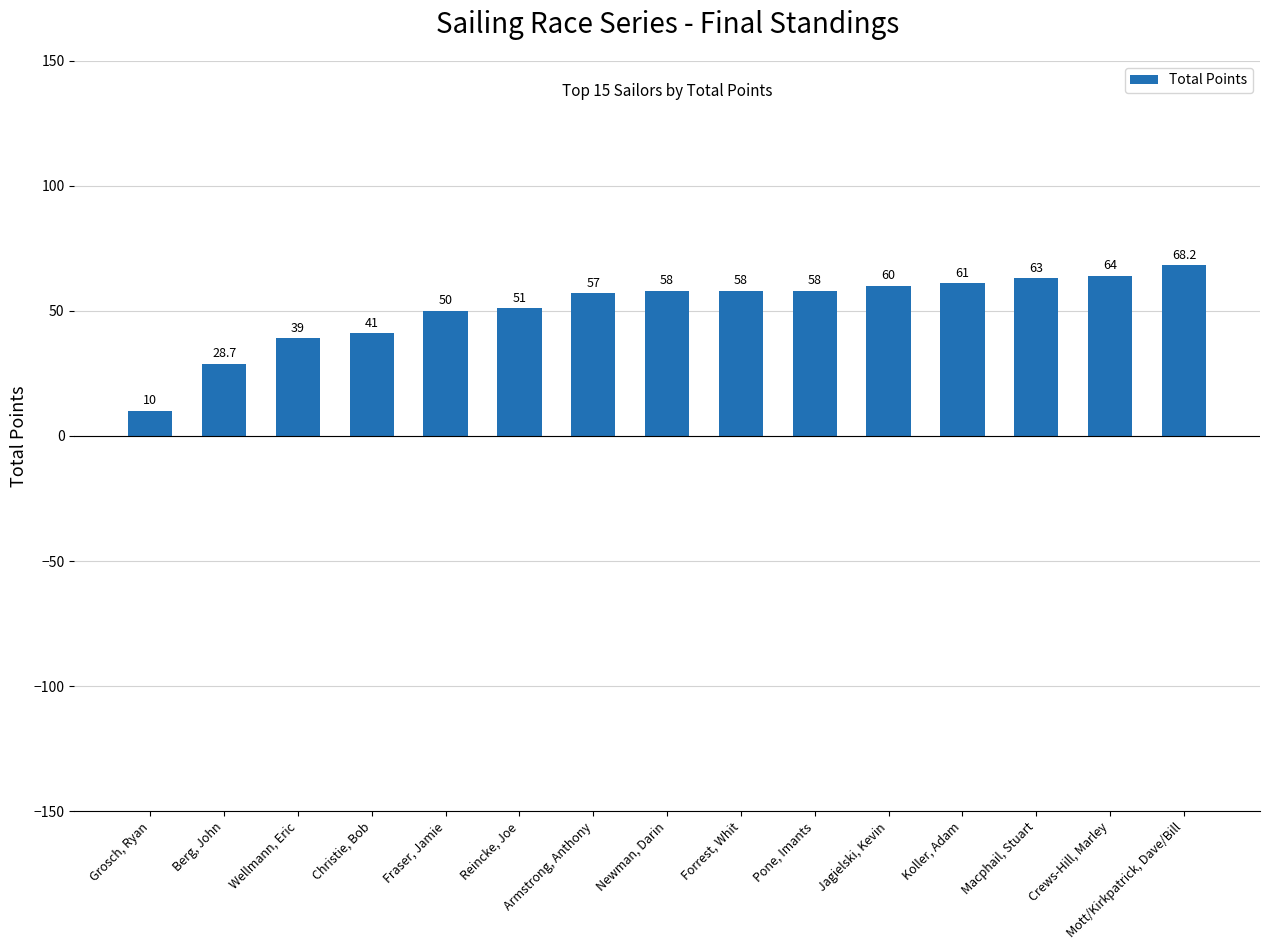

What is the sum of the values at Macphail, Stuart and Christie, Bob?

104.0